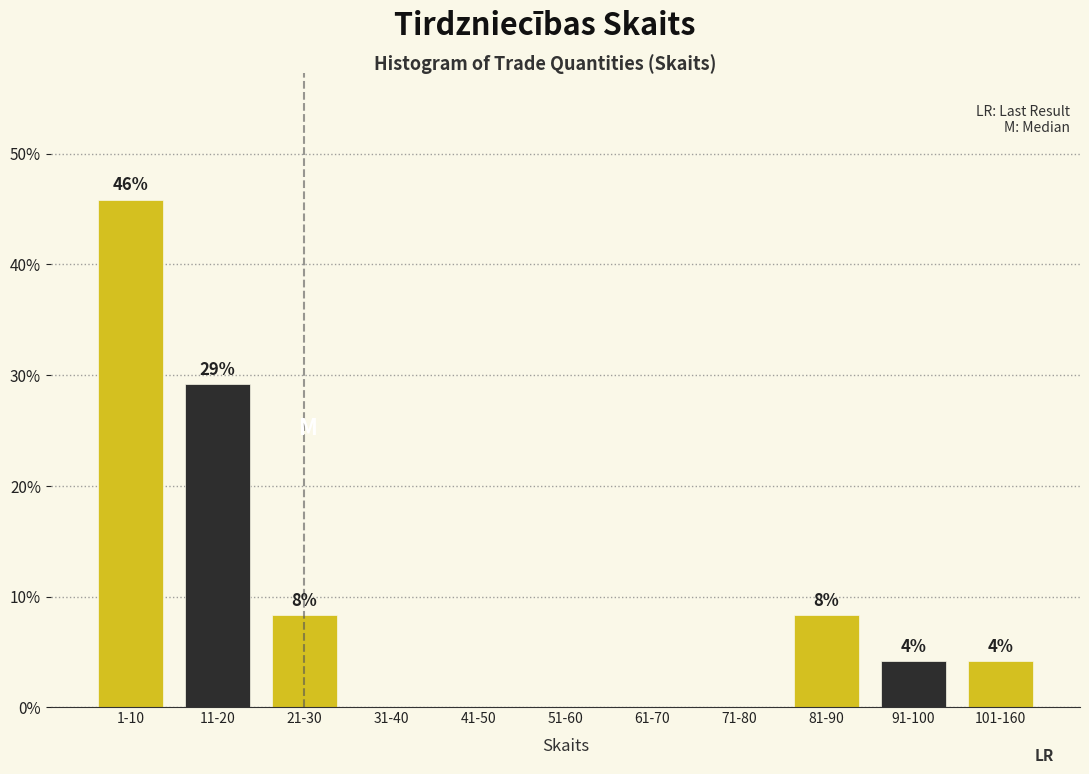

Are the bars horizontal?

No